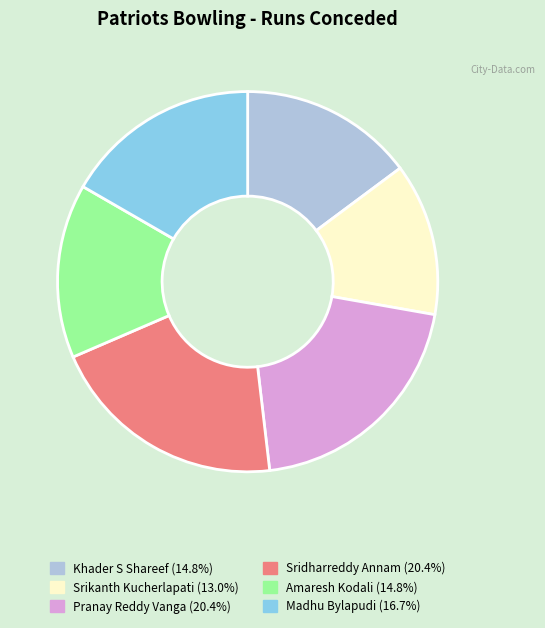

Does any single category account for the majority?

No